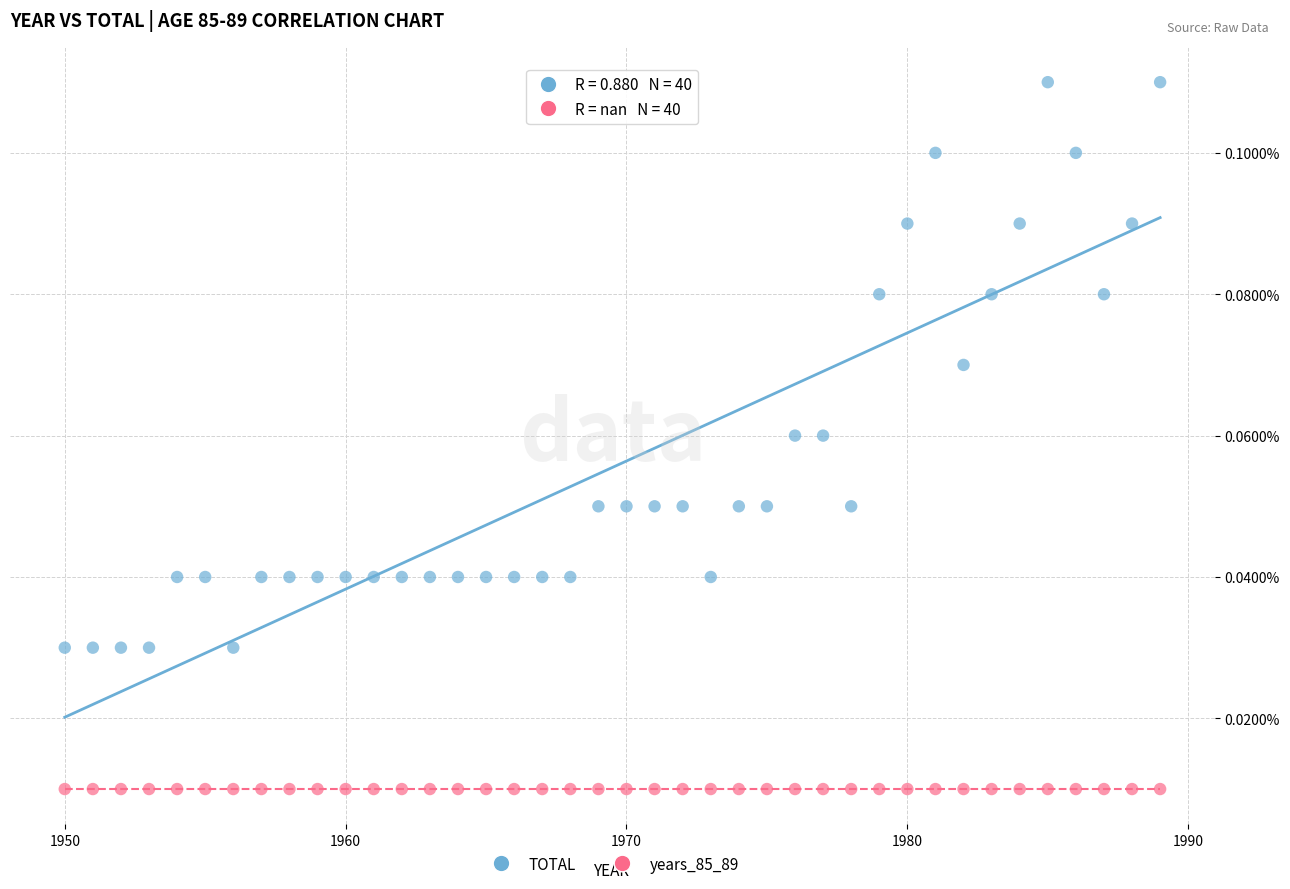

Which series reaches the maximum Y coordinate?

TOTAL